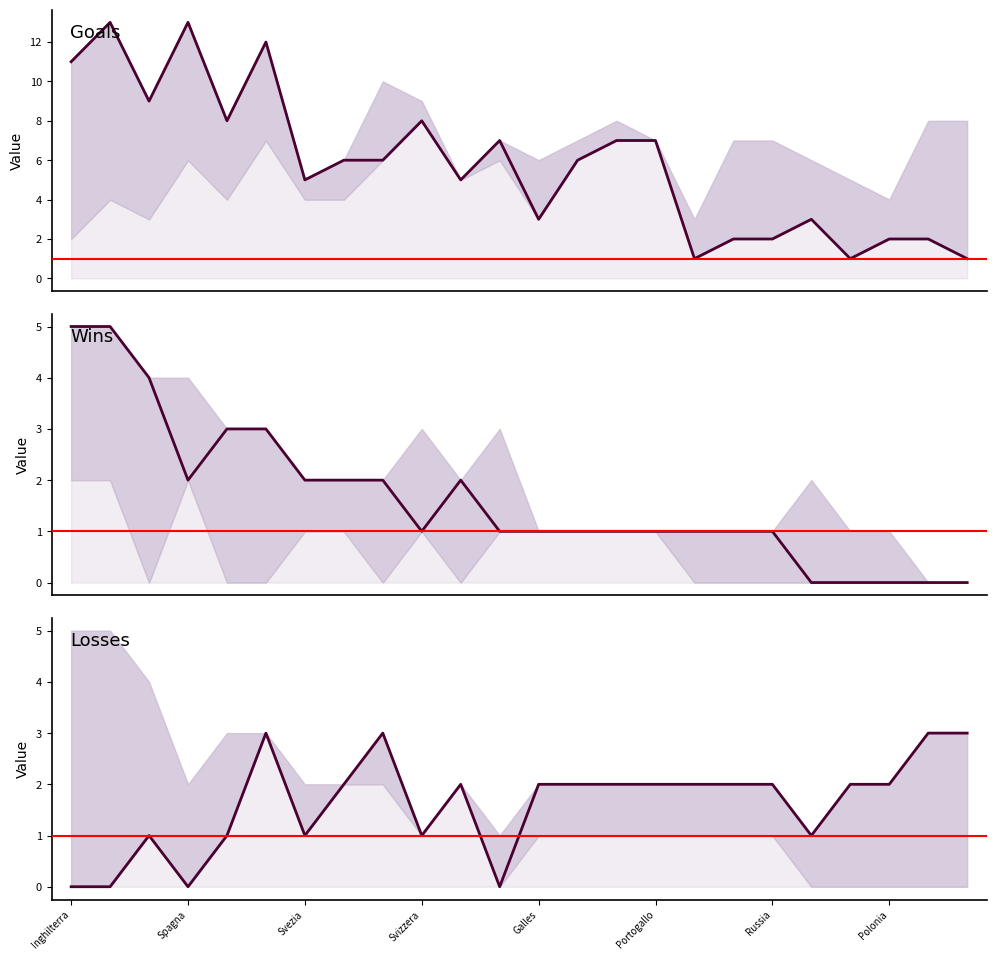

Reading right to left, list all the values displayed in this chart.

GF: 1	2	2	1	3	2	2	1	7	7	6	3	7	5	8	6	6	5	12	8	13	9	13	11
Vinte: 0	0	0	0	0	1	1	1	1	1	1	1	1	2	1	2	2	2	3	3	2	4	5	5
Sconfitte: 3	3	2	2	1	2	2	2	2	2	2	2	0	2	1	3	2	1	3	1	0	1	0	0